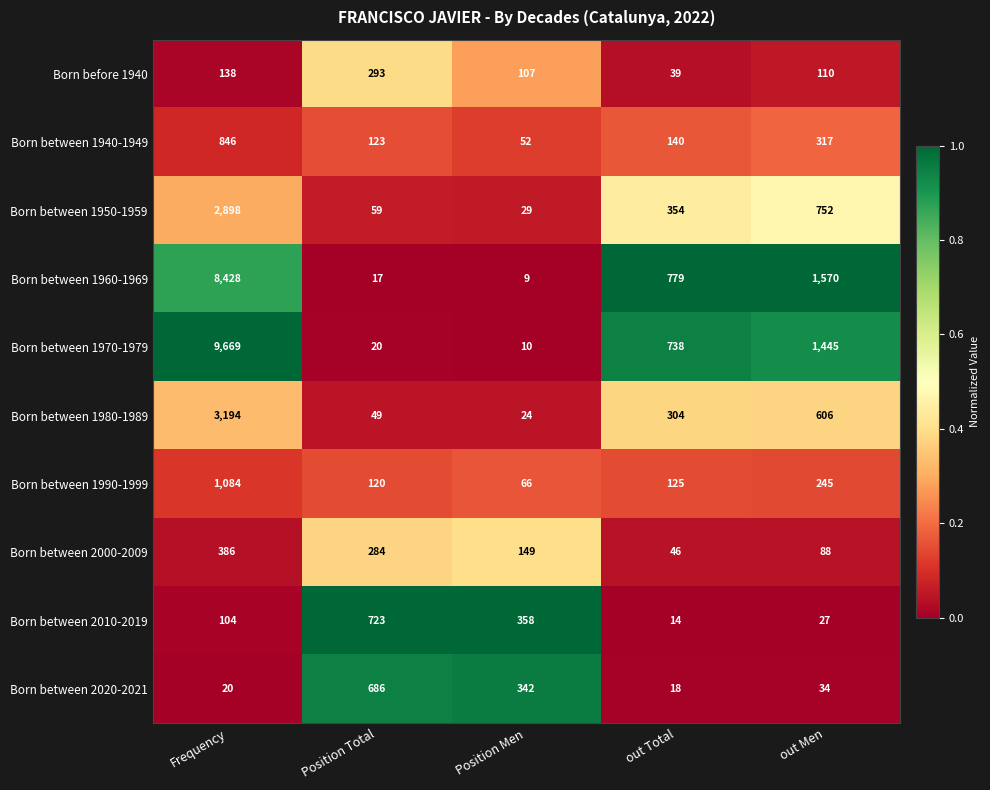

What is the lowest value of the Born between 2010-2019 series?

14